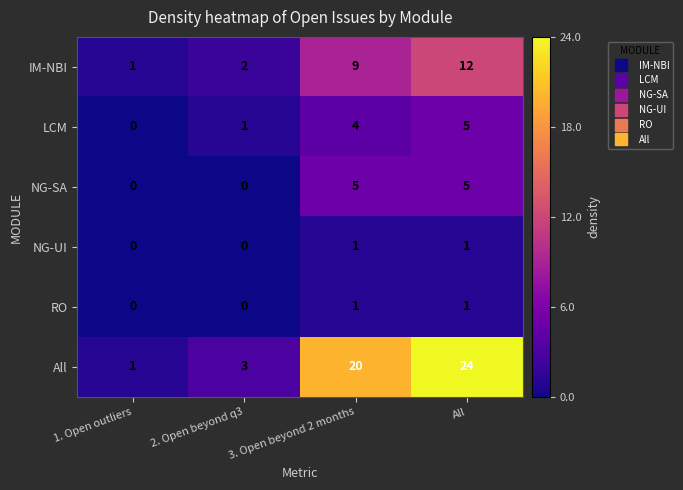

How many RO values are between 0 and 1?

4